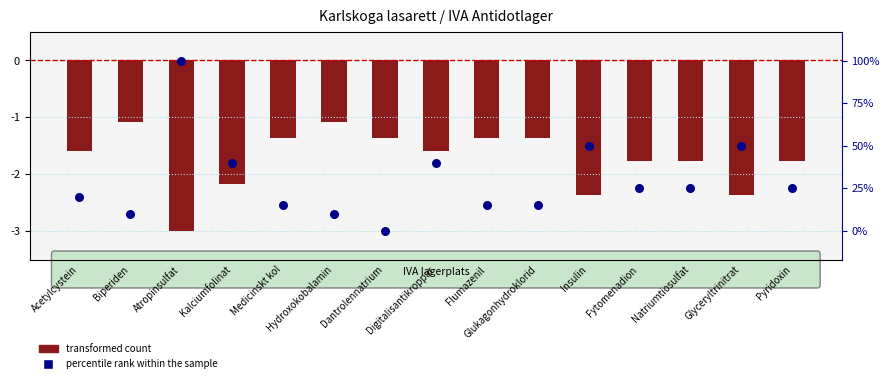

Which series reaches the minimum Y coordinate?

transformed count